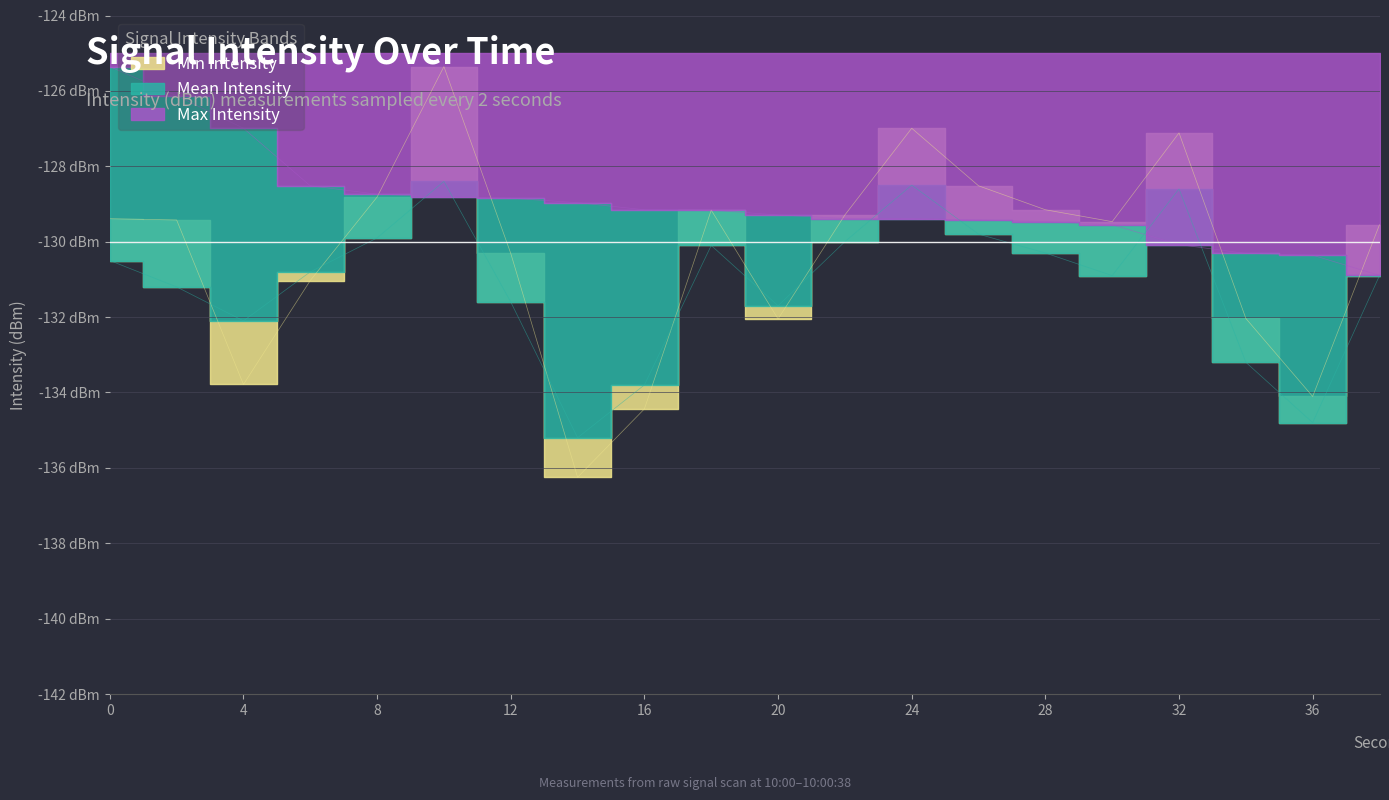

Which series changed the most between 12 and 26?

Mean Intensity